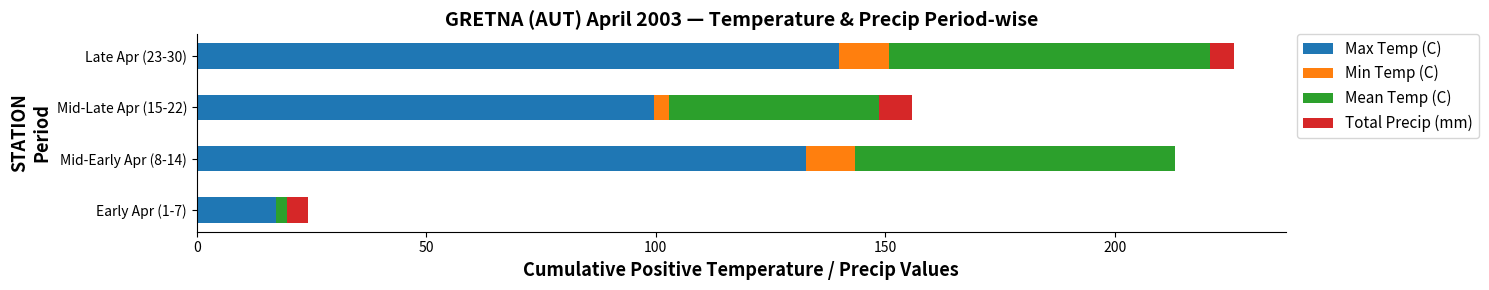

What is the sum of all Max Temp (C) values?

389.4